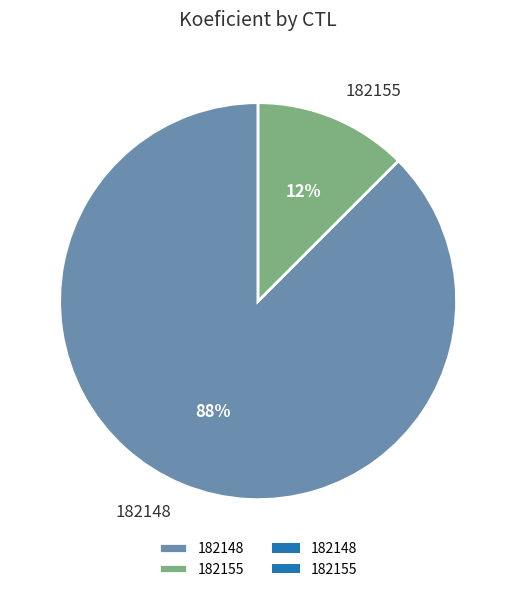

To the nearest percent, what is the combined percentage of 182155 and 182148?

100%